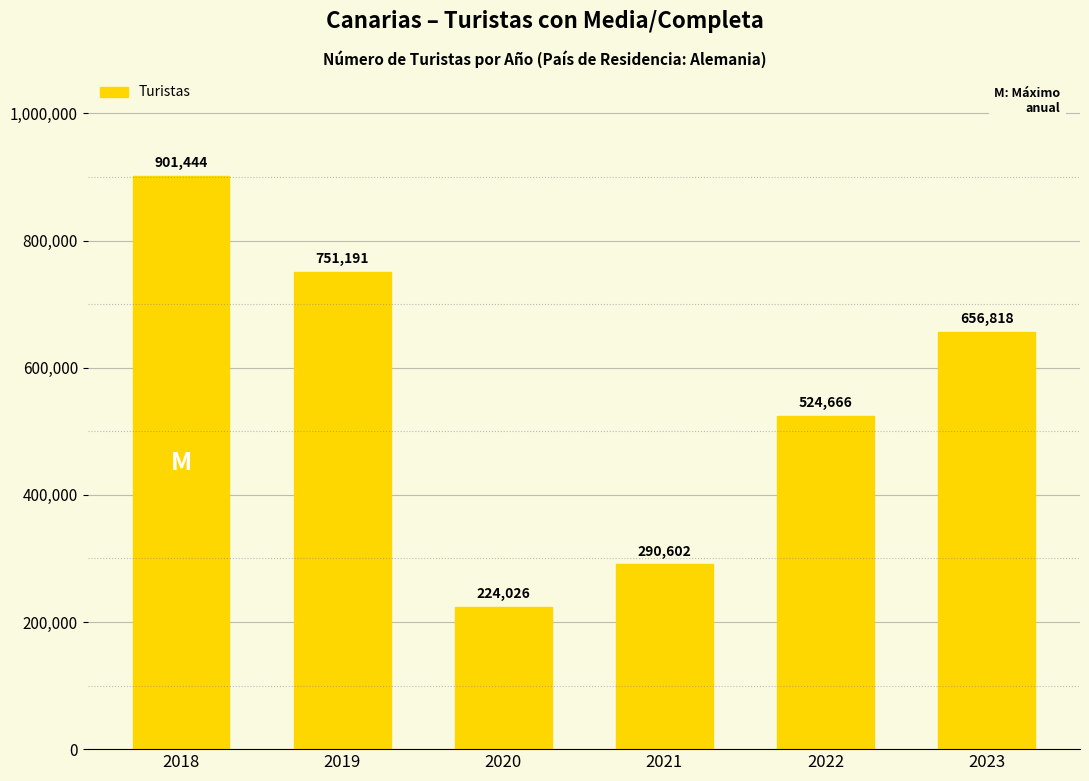

Are the bars grouped side by side (vs. stacked)?

No